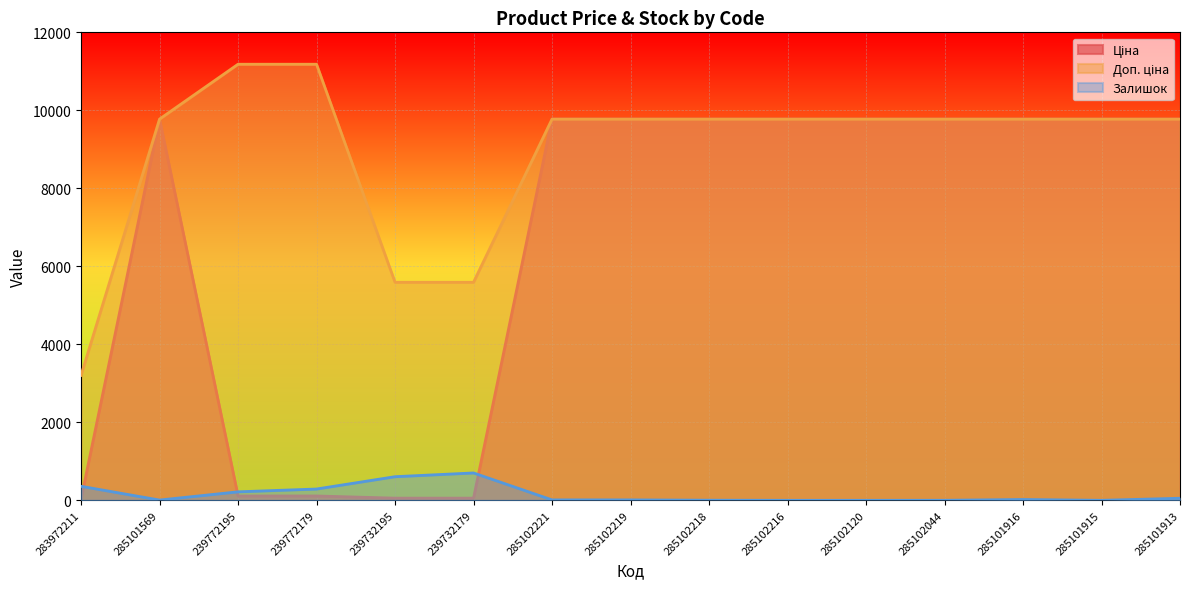

The value of Доп. ціна at 285102044 is 9775.5. True or false?

True